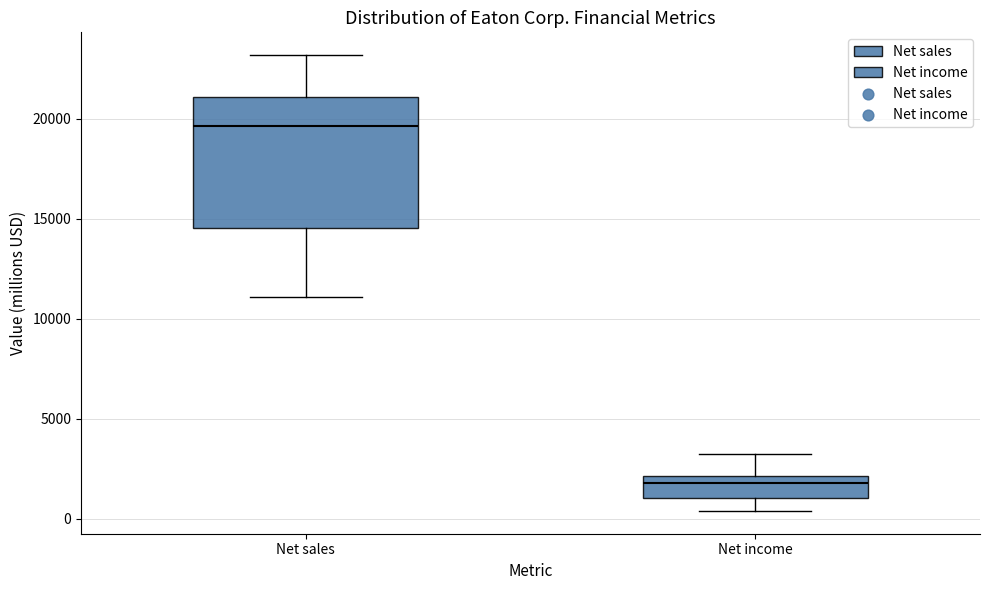

Reading left to right, transcribe this box plot: for each box, give where its median line is, the range the box spans, and where its two whiskers end, as read against the y-axis. The values are not printed on the chart, so give them approximately, as read against the axis.

Net sales: median 19500, box 14500 to 21000, whiskers 11000 to 23000
Net income: median 2000 (just below the box's upper edge), box 1000 to 2000, whiskers 500 to 3000